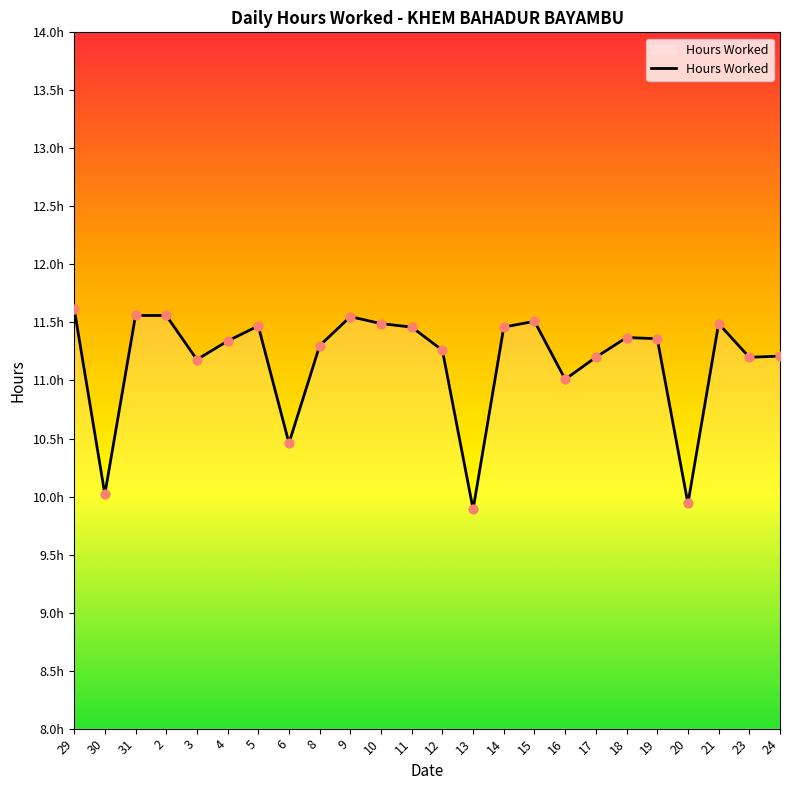

Approximately how many times larger is the value at 17 compared to 9?

1.0